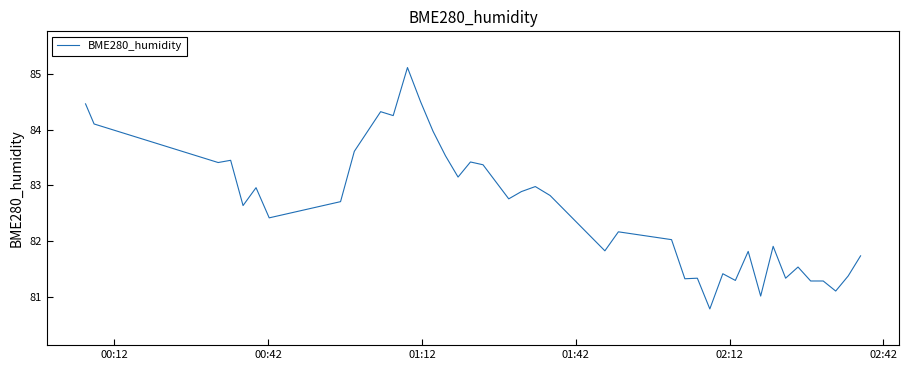

What is the smallest value displayed?

80.8